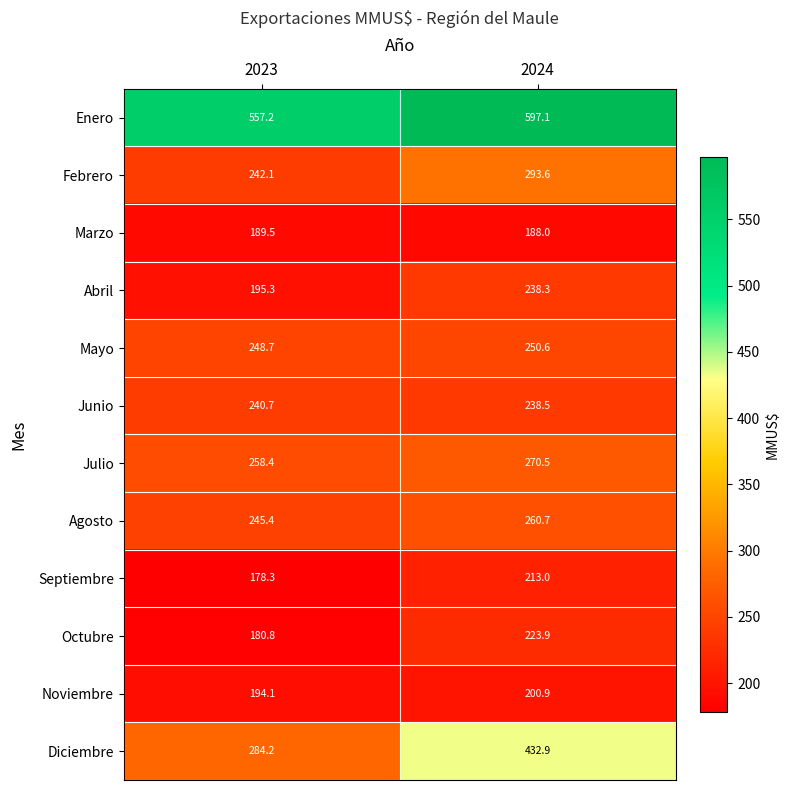

Is it true that Marzo equals 188.0 at 2024?

True